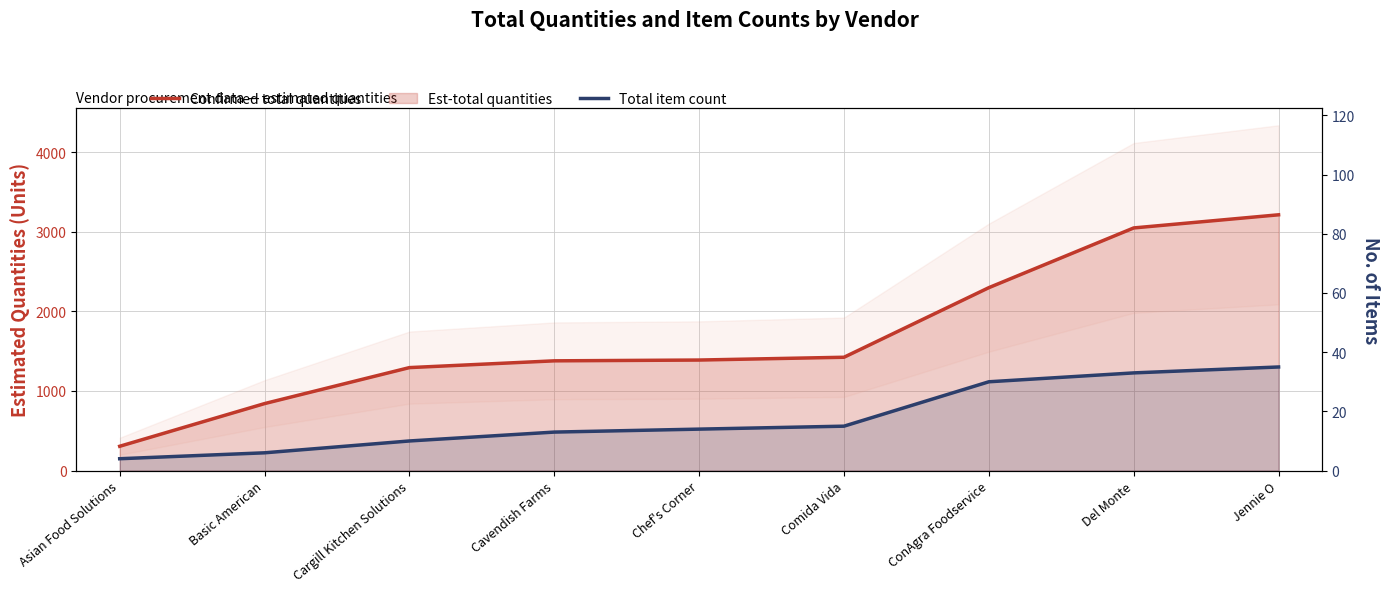

Is the value of Confirmed total quantities at Cargill Kitchen Solutions greater than the value of Total item count at Asian Food Solutions?

Yes